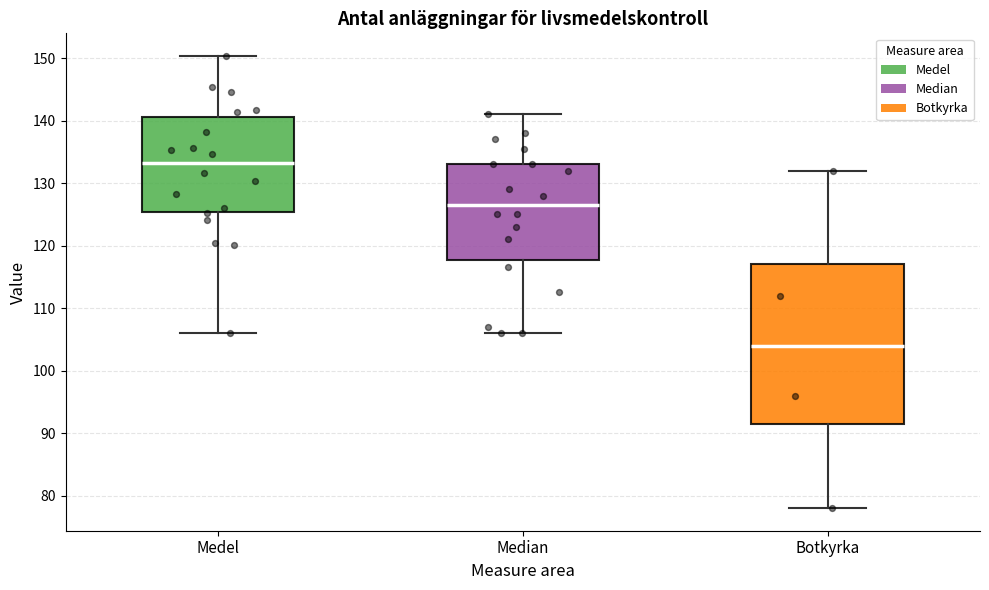

Reading left to right, read every box against the y-axis: the position of its median line, the range the box covers, and the ends of its whiskers. The values are not printed on the chart, so give them approximately, as read against the axis.

Medel: median 133, box 125 to 141, whiskers 106 to 150
Median: median 127, box 118 to 133, whiskers 106 to 141
Botkyrka: median 104, box 92 to 117, whiskers 78 to 132